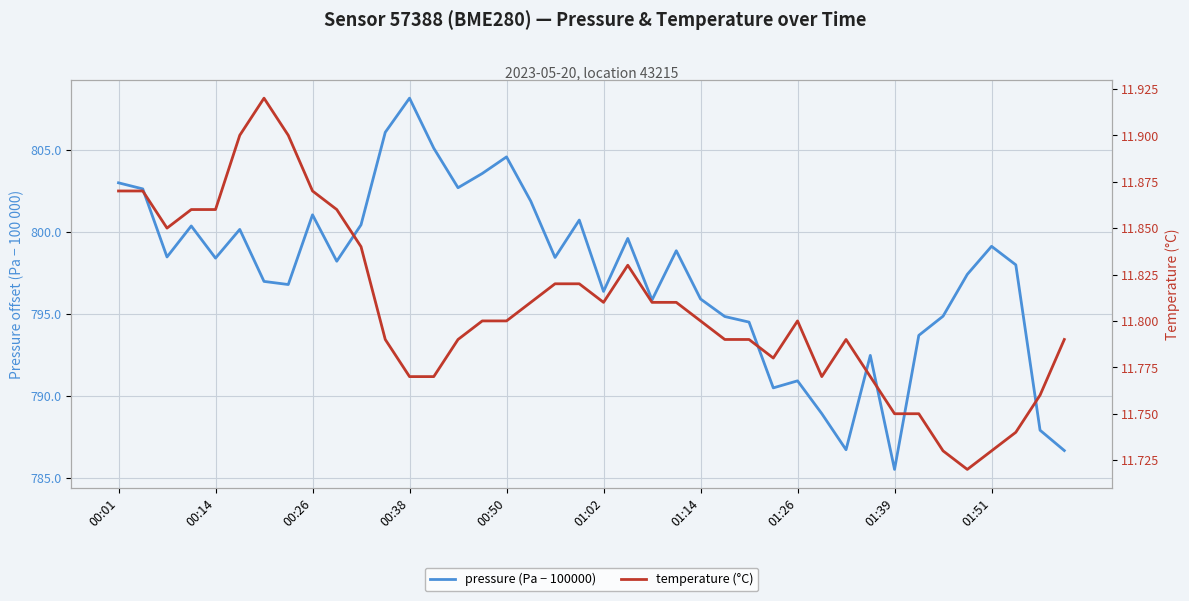

Which series has the largest range (max minus min)?

pressure (Pa − 100000)